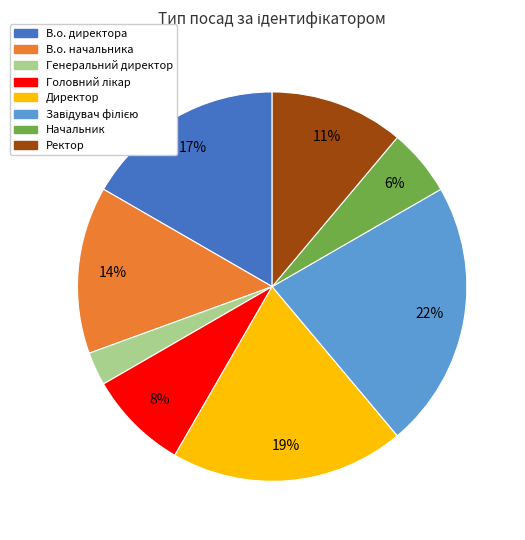

Is there any slice that represents more than half of the pie?

No